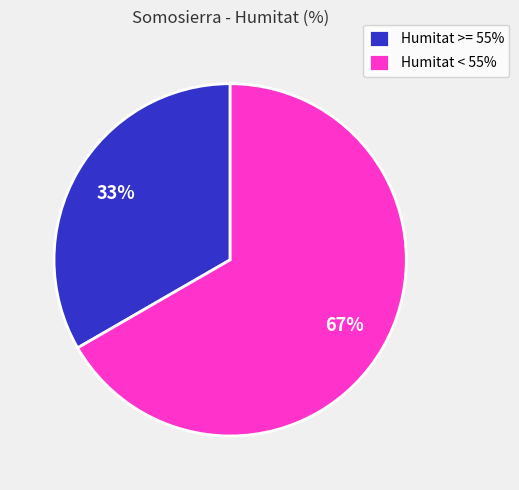

Does Humitat < 55% account for over 50% of the chart?

Yes